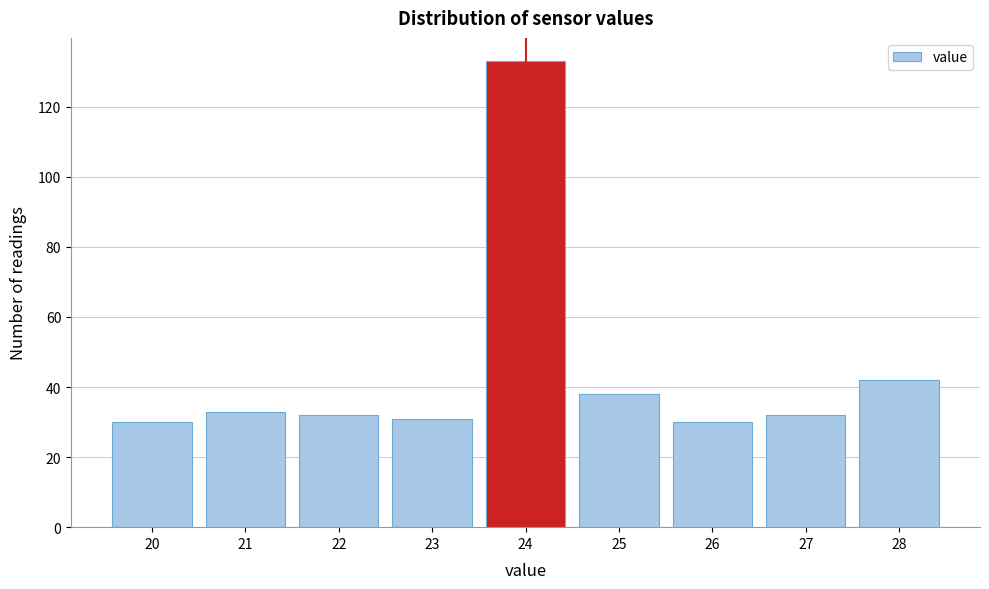

How tall is the bar that spans 25.5 to 26.5 on the x-axis? The values are not printed on the chart, so give them approximately, as read against the axis.

30